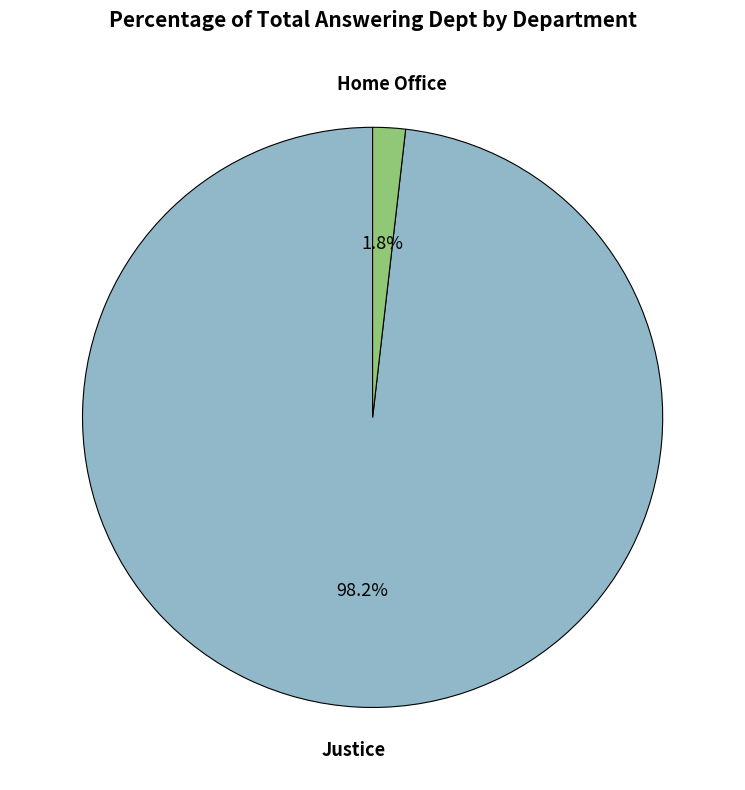

Count the number of slices in the pie.

2